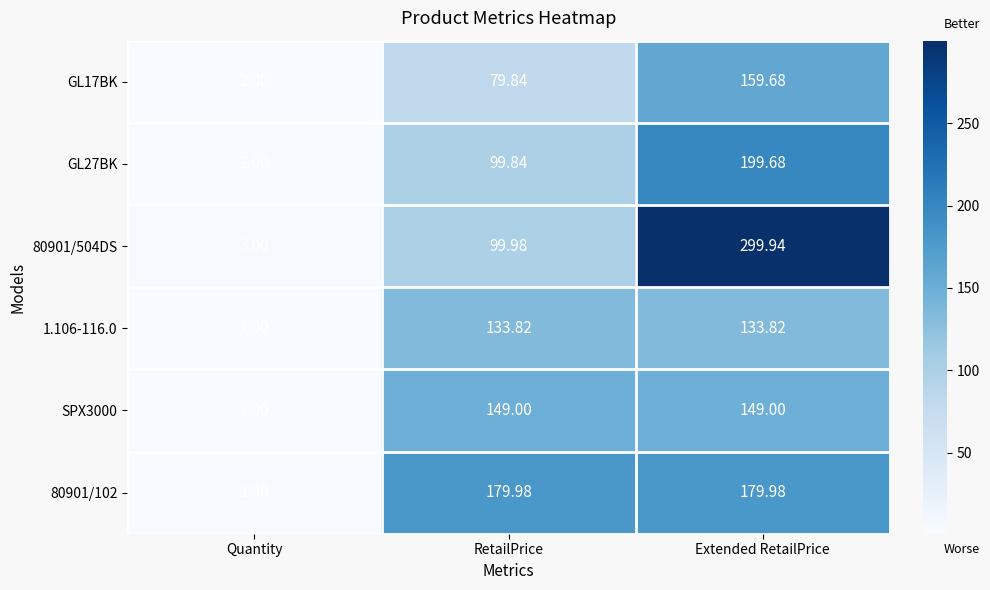

At which label does 80901/504DS reach its minimum?

Quantity